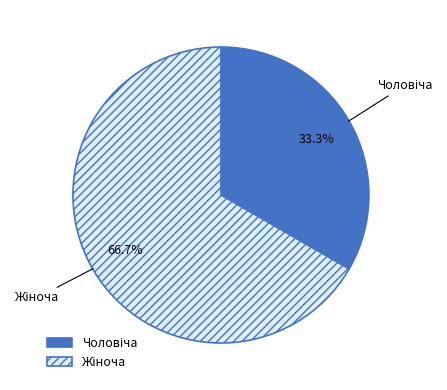

Does any single category account for the majority?

Yes